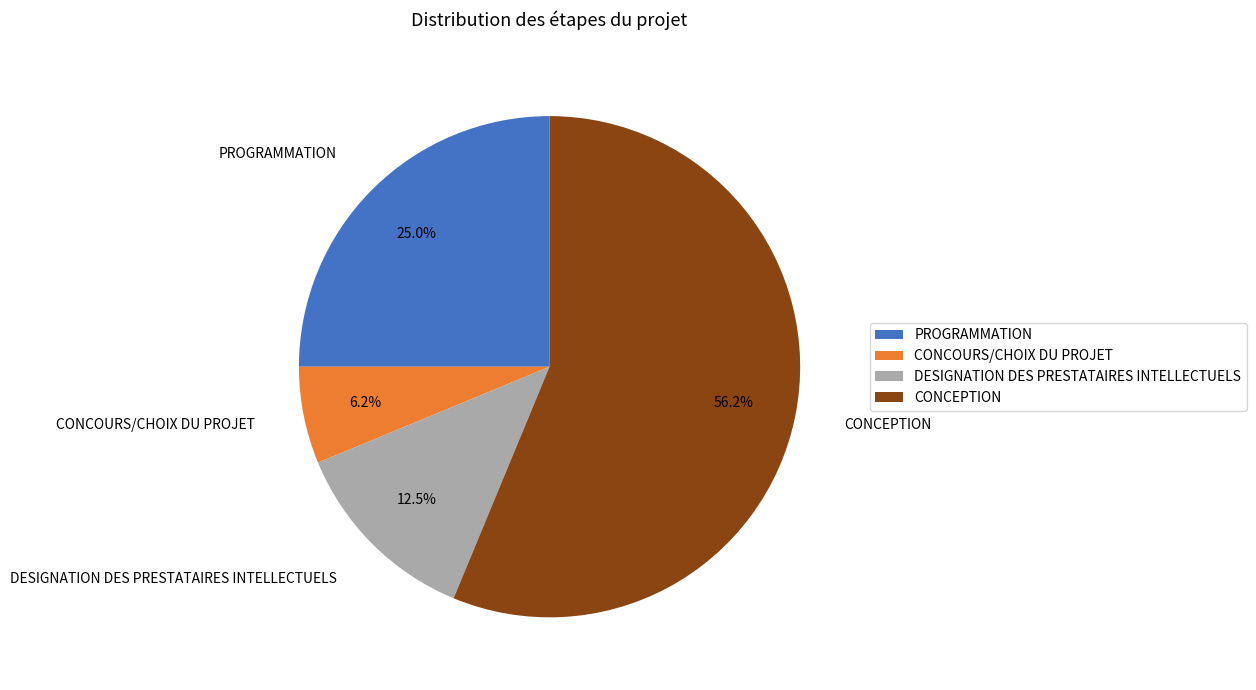

Is it true that CONCOURS/CHOIX DU PROJET is 6% of the pie?

True